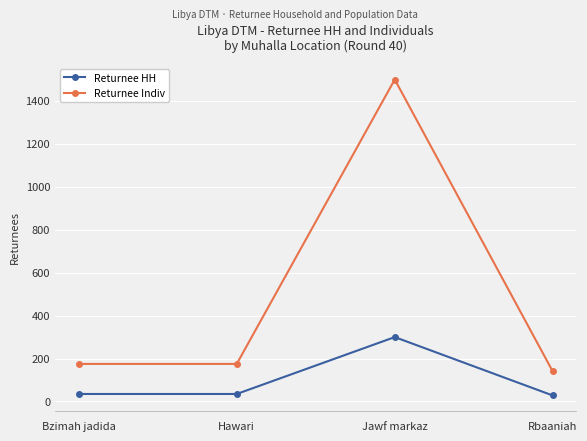

The value of Returnee Indiv at Hawari is 175. True or false?

True